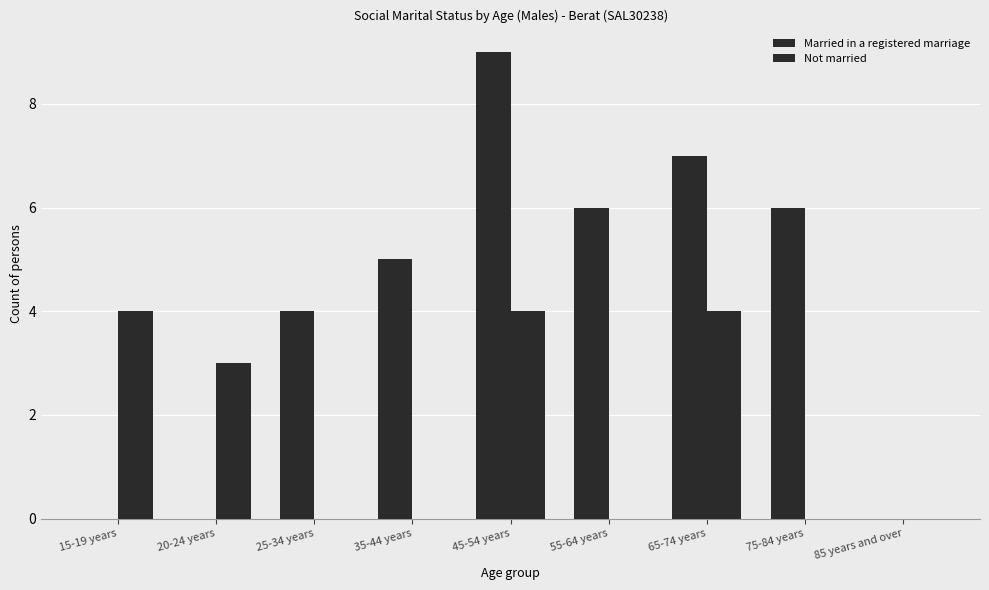

Reading left to right, what are all the values shown in this chart?

Married in a registered marriage: 15-19 years=0	20-24 years=0	25-34 years=4	35-44 years=5	45-54 years=9	55-64 years=6	65-74 years=7	75-84 years=6	85 years and over=0
Not married: 15-19 years=4	20-24 years=3	25-34 years=0	35-44 years=0	45-54 years=4	55-64 years=0	65-74 years=4	75-84 years=0	85 years and over=0